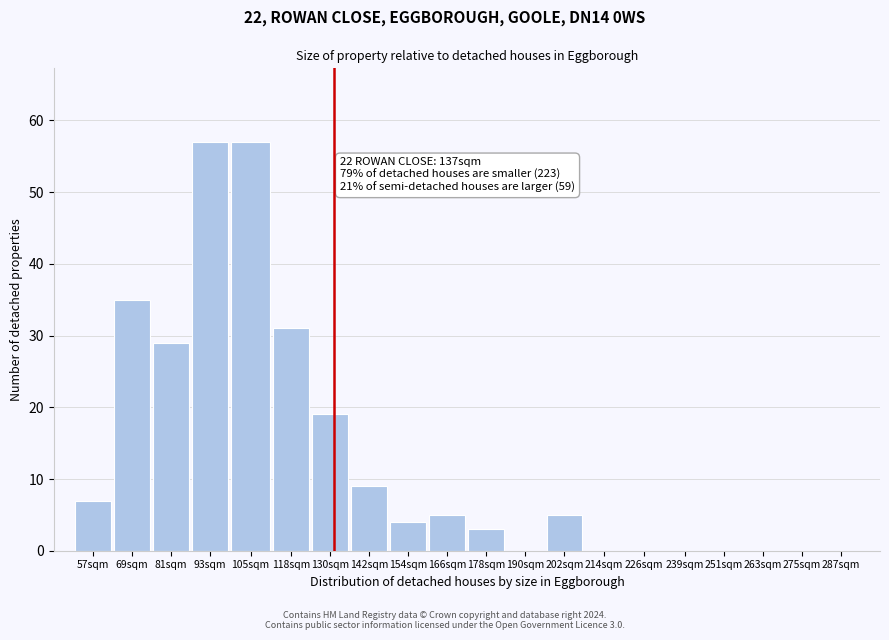

Reading left to right, extract all data points from this chart.

57sqm=7	69sqm=35	81sqm=29	93sqm=57	105sqm=57	118sqm=31	130sqm=19	142sqm=9	154sqm=4	166sqm=5	178sqm=3	190sqm=0	202sqm=5	214sqm=0	226sqm=0	239sqm=0	251sqm=0	263sqm=0	275sqm=0	287sqm=0